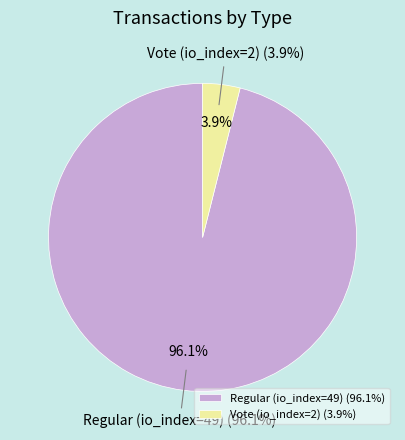

Is it true that Vote (io_index=2) is 11% of the pie?

False